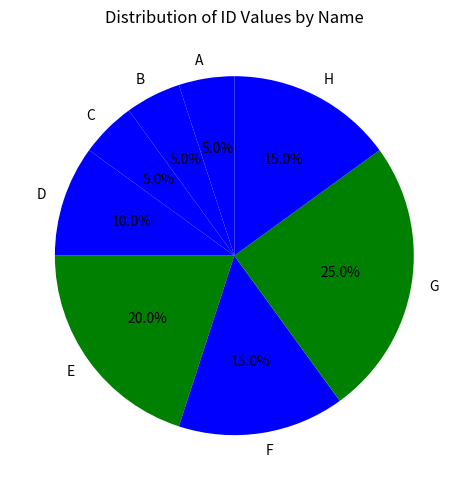

What percentage is the B slice, to the nearest percent?

5%